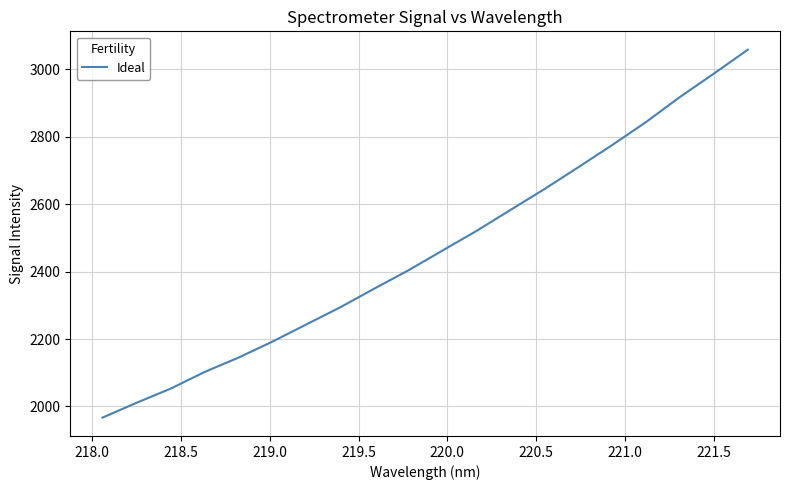

How many distinct data groups are displayed?

1